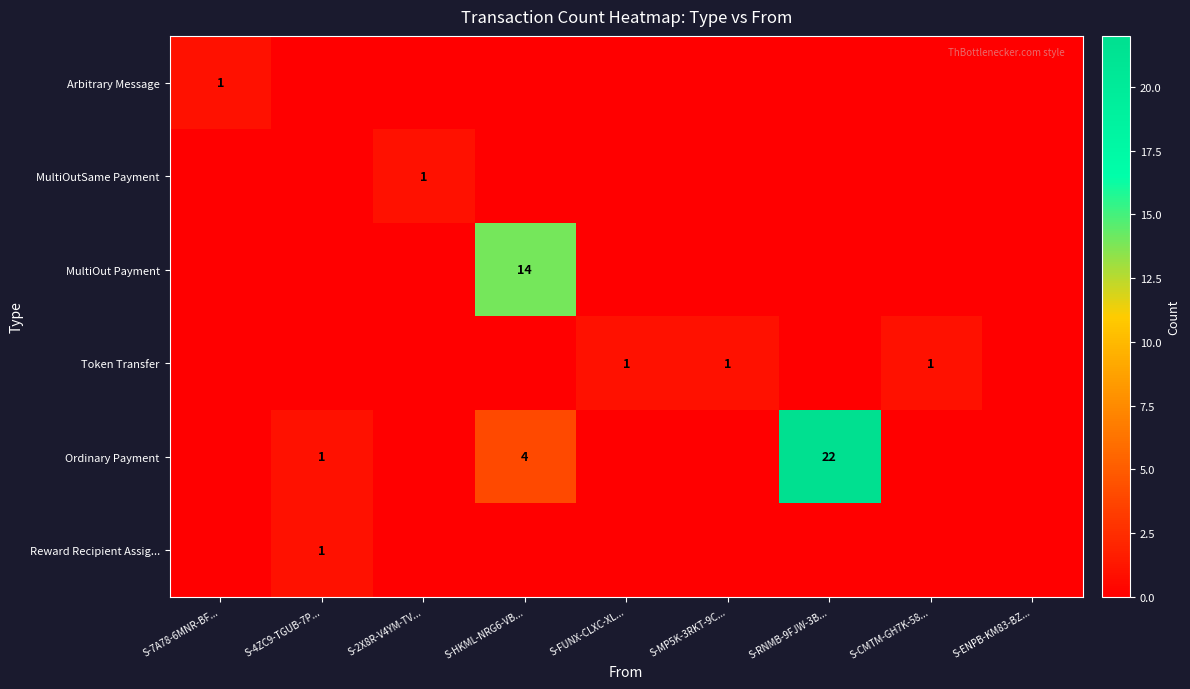

The value of Ordinary Payment at S-4ZC9-TGUB-7P... is 2. True or false?

False